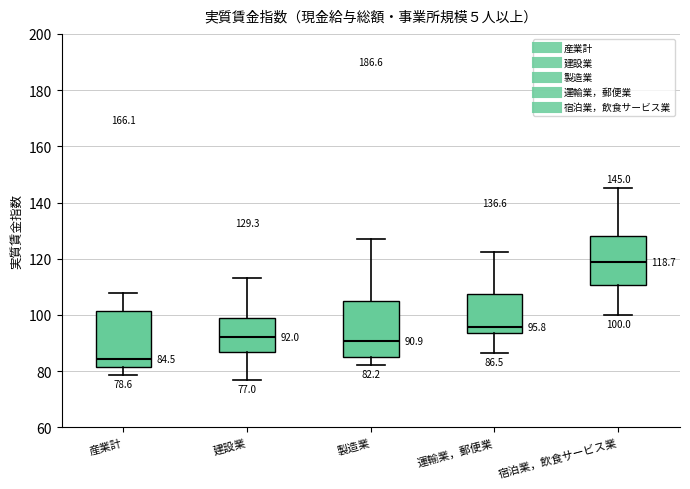

Which box's median line is the highest?

宿泊業，飲食サービス業